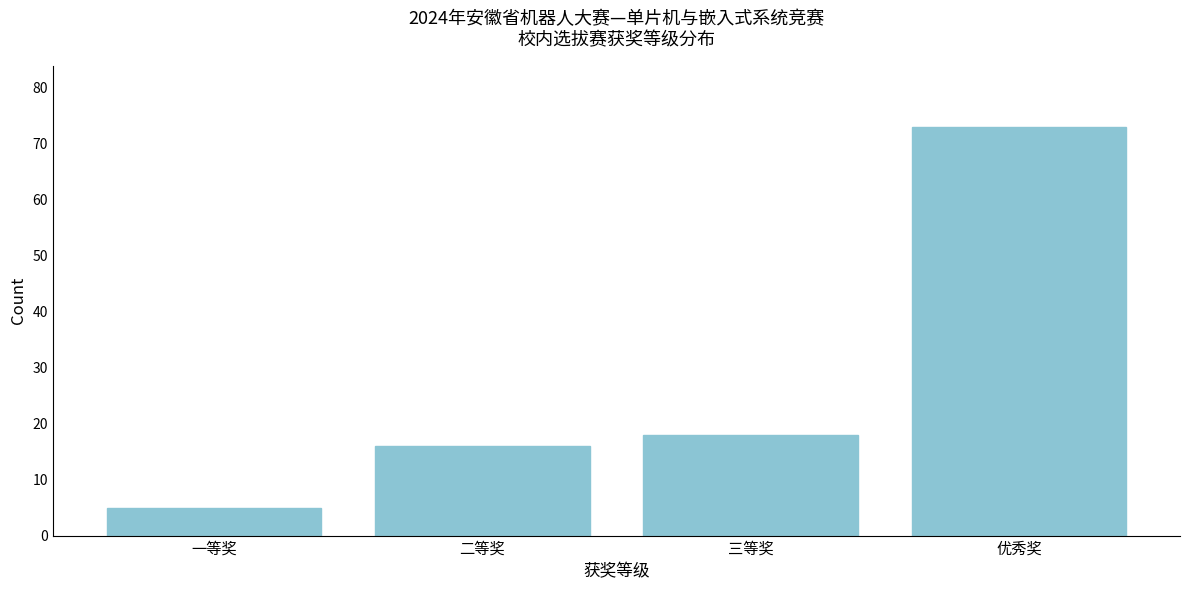

Reading left to right, what are all the values shown in this chart?

一等奖=5	二等奖=16	三等奖=18	优秀奖=73